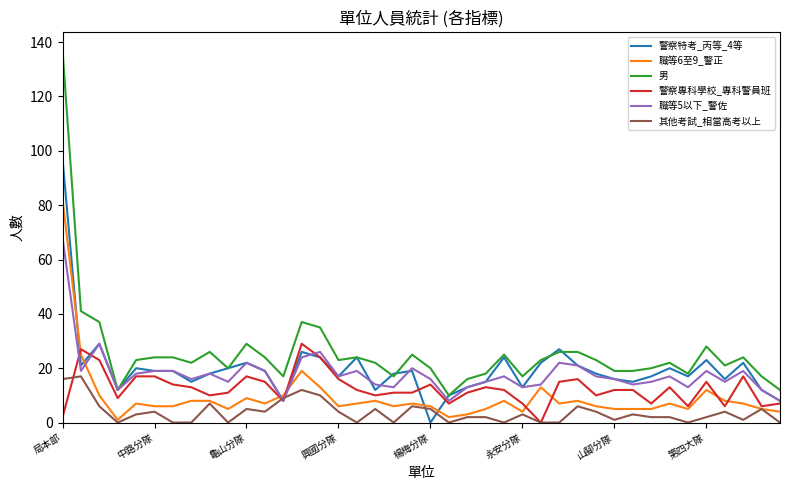

Which series has the largest total across all categories?

男